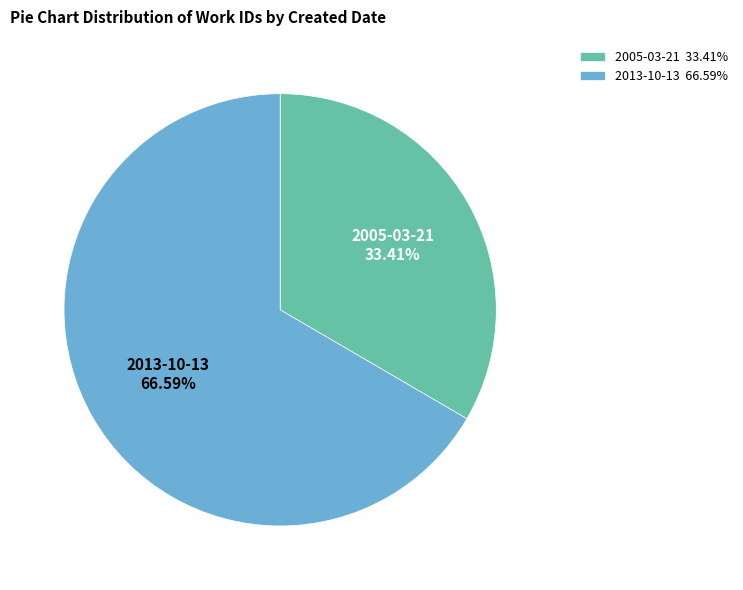

Is there any slice that represents more than half of the pie?

Yes